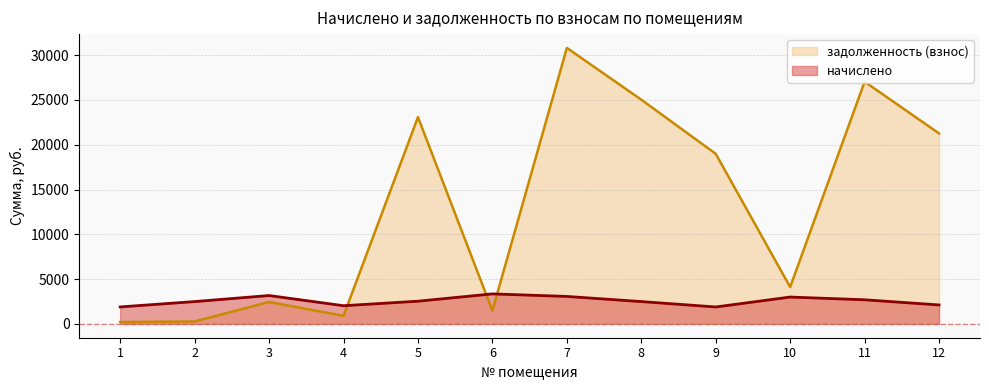

What is the value of the задолженность (взнос) point at the 10th from the left?

4111.5